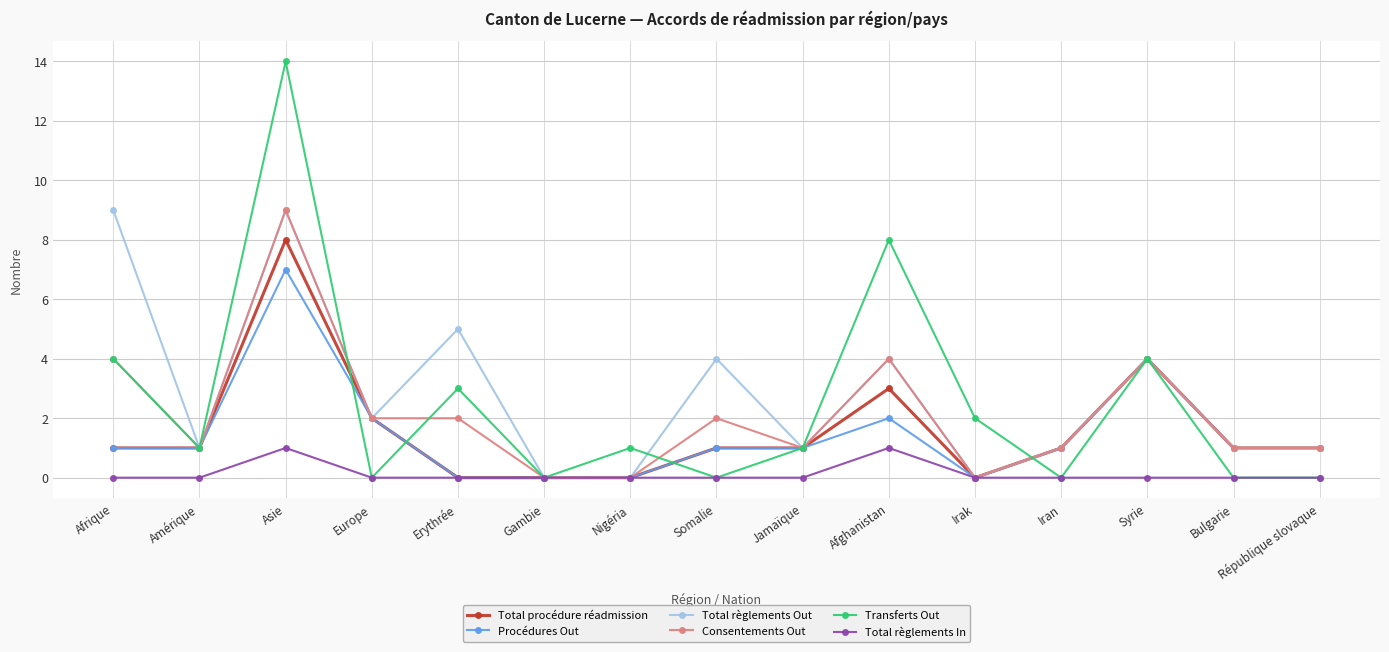

What is the total value across all series at Amérique?

5